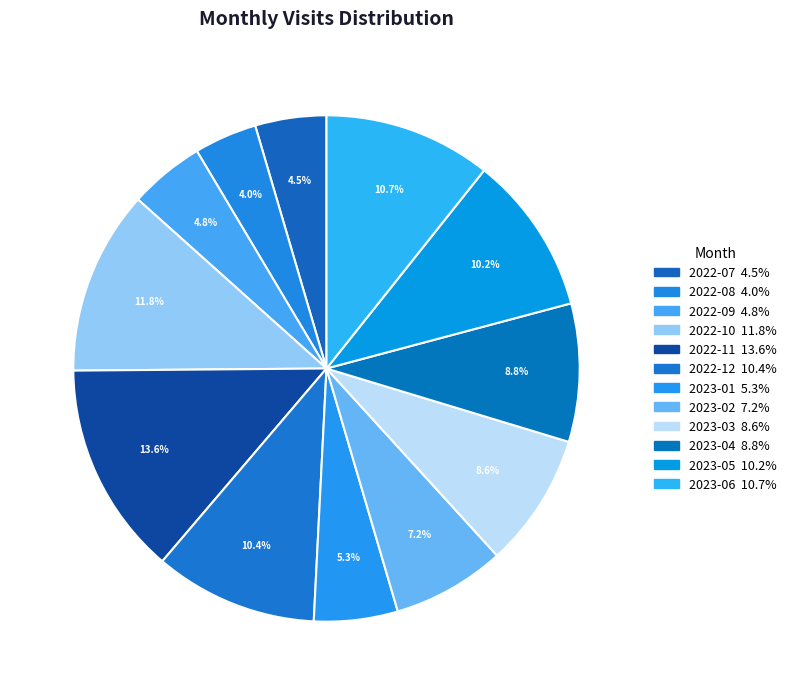

To the nearest percent, what is the average slice percentage?

8%